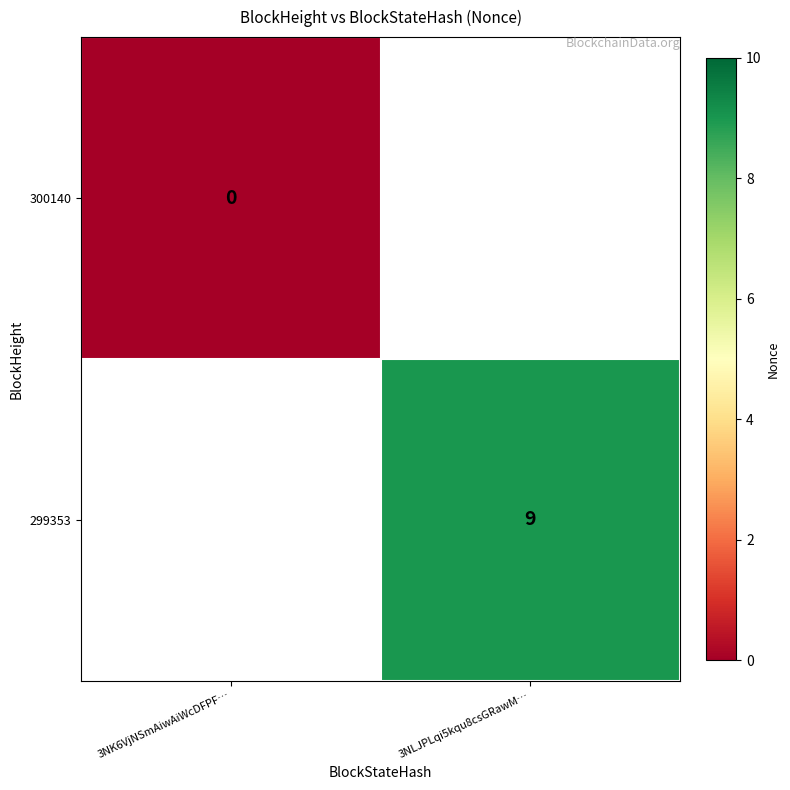

How many categories are shown in the chart?

2